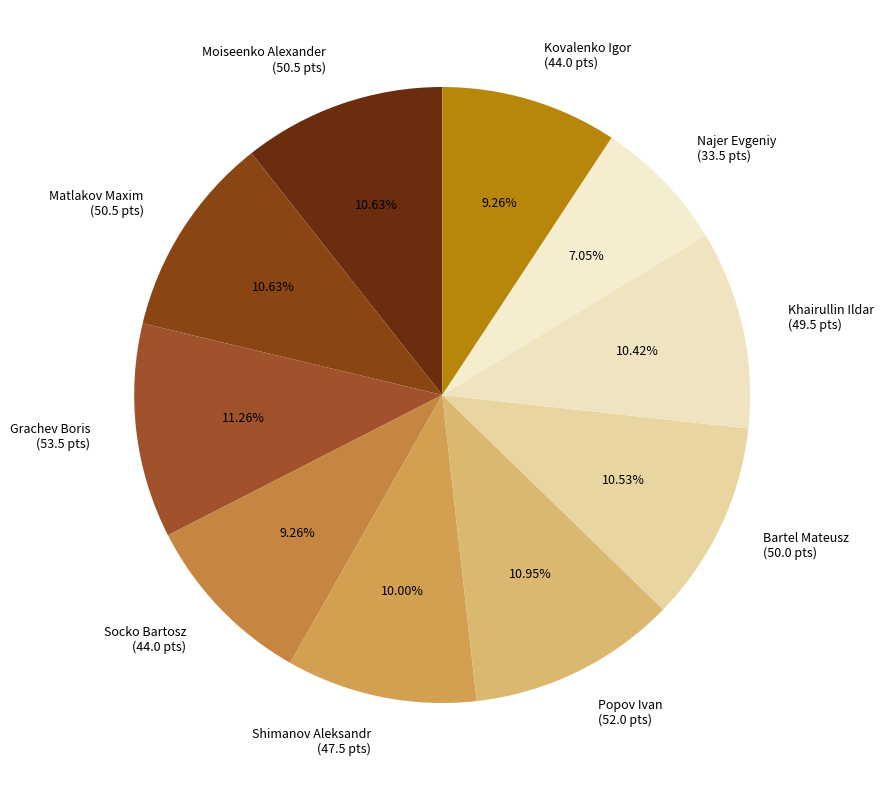

To the nearest percent, what is the average slice percentage?

10%